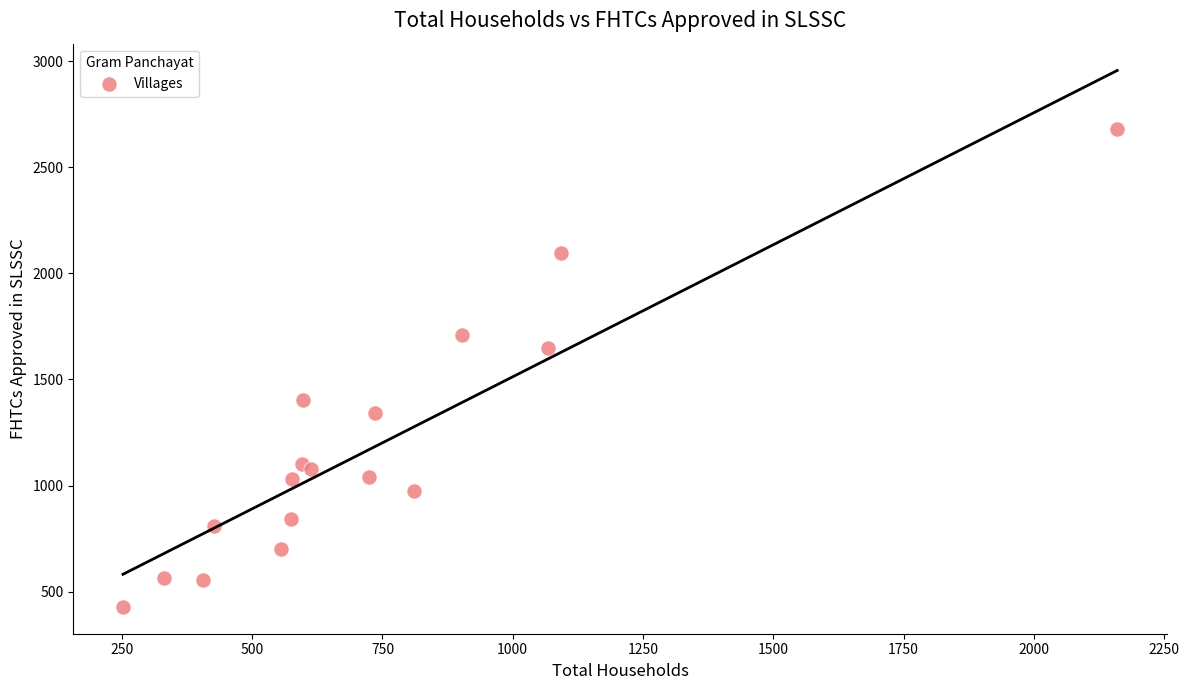

What Y value in the scatter plot is closest to 1554?

1650